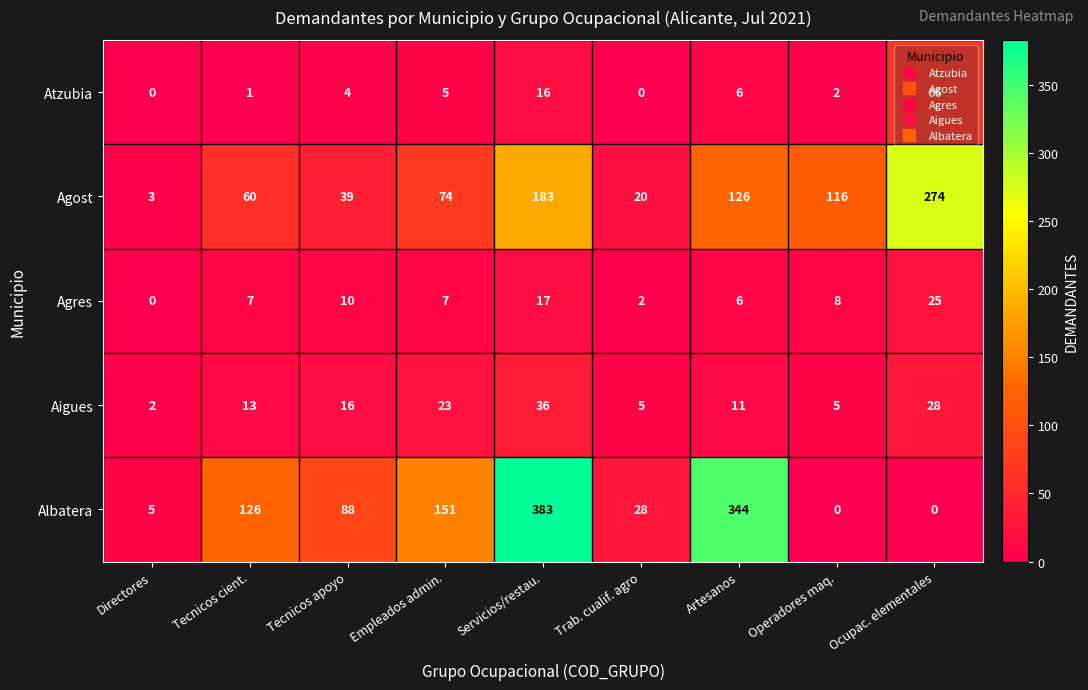

What value does the Aigues series have at Trab. cualif. agro?

5